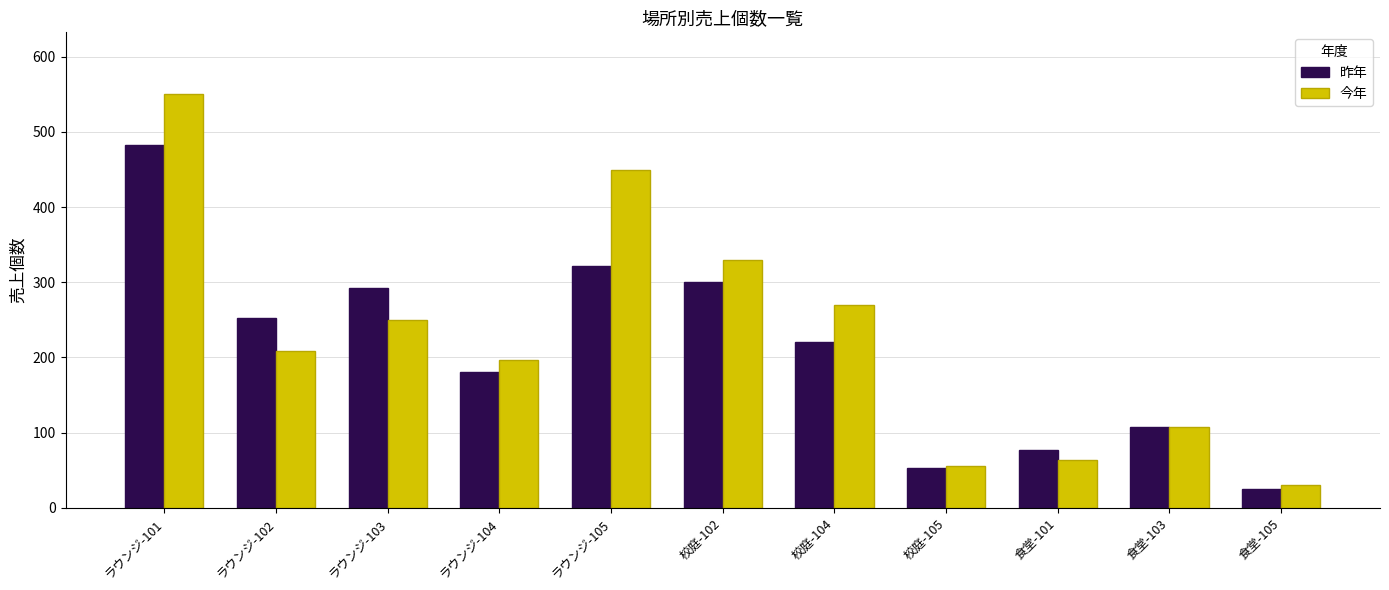

Is the value of 今年 at 食堂-101 greater than the value of 昨年 at ラウンジ-103?

No